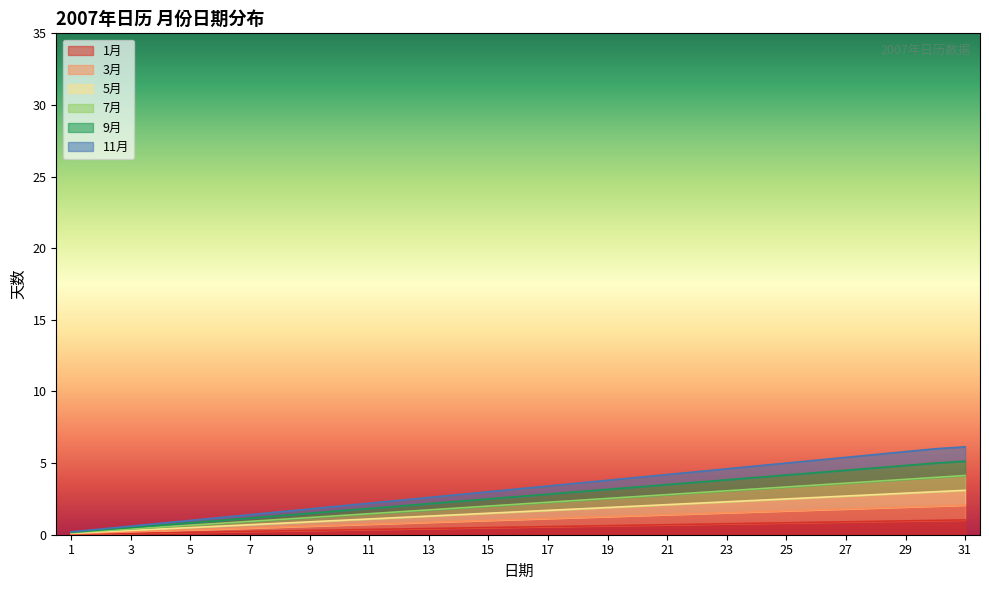

What is the difference between the highest and lowest values at 26?

4.3